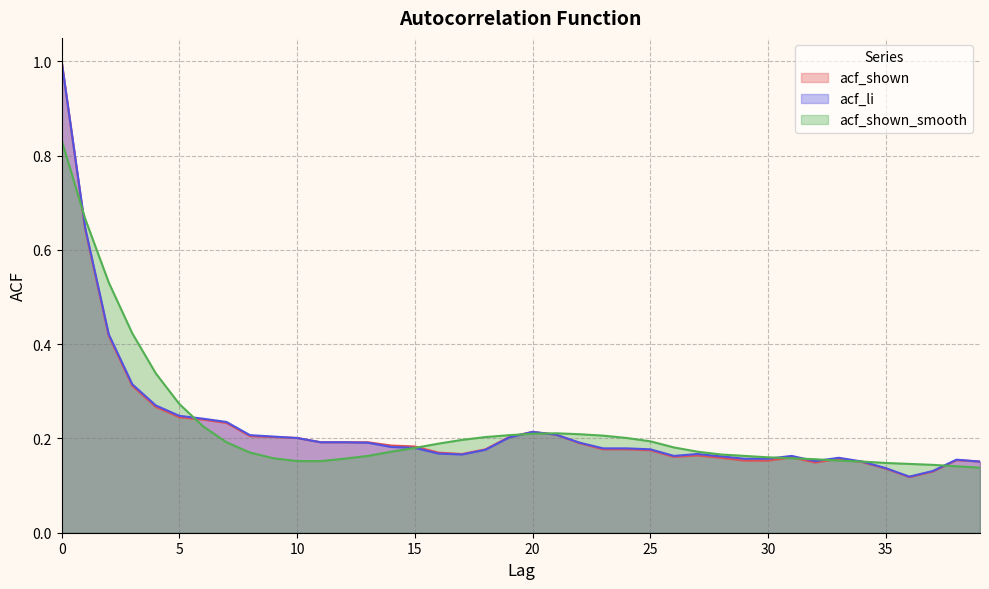

Reading left to right, transcribe all the data shown in this chart.

acf_shown: 0=1.0	1=0.6	2=0.4	3=0.3	4=0.3	5=0.2	6=0.2	7=0.2	8=0.2	9=0.2	10=0.2	11=0.2	12=0.2	13=0.2	14=0.2	15=0.2	16=0.2	17=0.2	18=0.2	19=0.2	20=0.2	21=0.2	22=0.2	23=0.2	24=0.2	25=0.2	26=0.2	27=0.2	28=0.2	29=0.2	30=0.2	31=0.2	32=0.1	33=0.2	34=0.1	35=0.1	36=0.1	37=0.1	38=0.2	39=0.2
acf_li: 0=1.0	1=0.6	2=0.4	3=0.3	4=0.3	5=0.2	6=0.2	7=0.2	8=0.2	9=0.2	10=0.2	11=0.2	12=0.2	13=0.2	14=0.2	15=0.2	16=0.2	17=0.2	18=0.2	19=0.2	20=0.2	21=0.2	22=0.2	23=0.2	24=0.2	25=0.2	26=0.2	27=0.2	28=0.2	29=0.2	30=0.2	31=0.2	32=0.2	33=0.2	34=0.2	35=0.1	36=0.1	37=0.1	38=0.2	39=0.2
acf_shown_smooth: 0=0.8	1=0.7	2=0.5	3=0.4	4=0.3	5=0.3	6=0.2	7=0.2	8=0.2	9=0.2	10=0.2	11=0.2	12=0.2	13=0.2	14=0.2	15=0.2	16=0.2	17=0.2	18=0.2	19=0.2	20=0.2	21=0.2	22=0.2	23=0.2	24=0.2	25=0.2	26=0.2	27=0.2	28=0.2	29=0.2	30=0.2	31=0.2	32=0.2	33=0.2	34=0.2	35=0.1	36=0.1	37=0.1	38=0.1	39=0.1